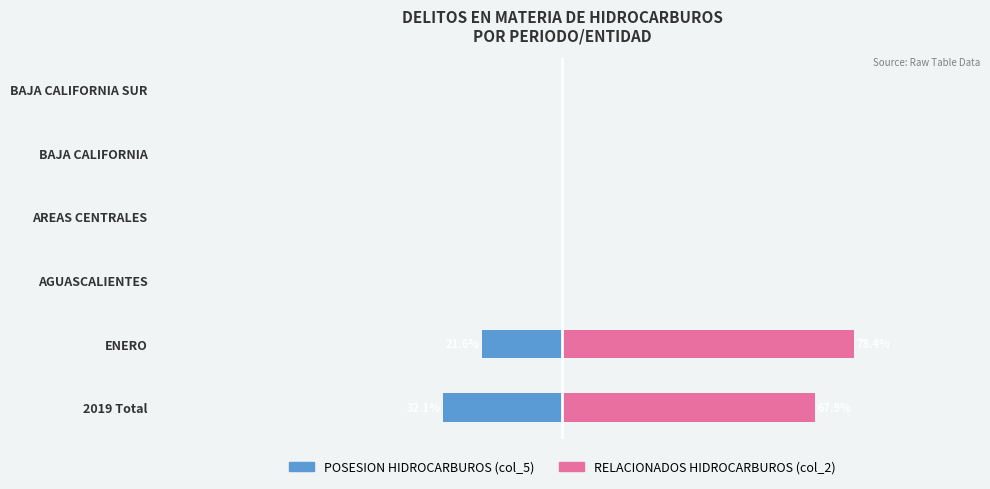

List the series in order of their overall mean, lowest first.

POSESION HIDROCARBUROS (col_5), RELACIONADOS HIDROCARBUROS (col_2)